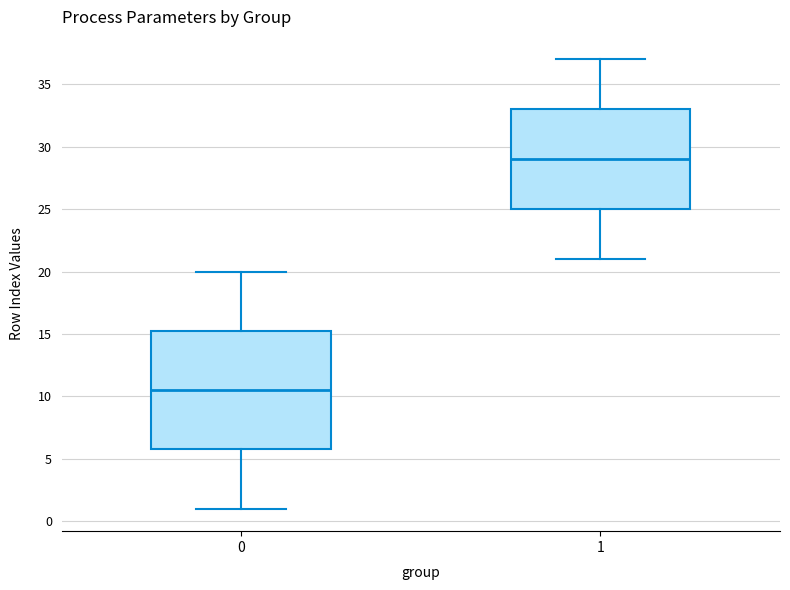

Reading left to right, read every box against the y-axis: the position of its median line, the range the box covers, and the ends of its whiskers. The values are not printed on the chart, so give them approximately, as read against the axis.

0: median 10.5, box 6.0 to 15.5, whiskers 1.0 to 20.0
1: median 29.0, box 25.0 to 33.0, whiskers 21.0 to 37.0